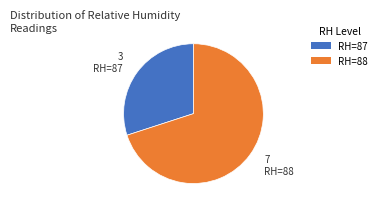

Is there any slice that represents more than half of the pie?

Yes